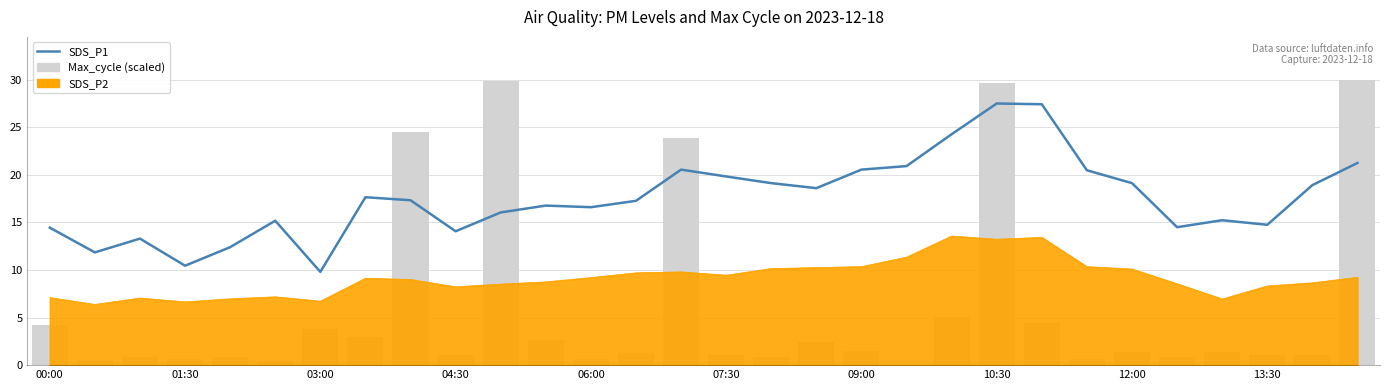

Is it true that SDS_P1 equals 24.3 at 20?

True